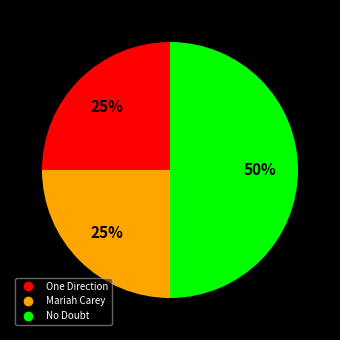

Do No Doubt and Mariah Carey together represent more than half of the pie?

Yes